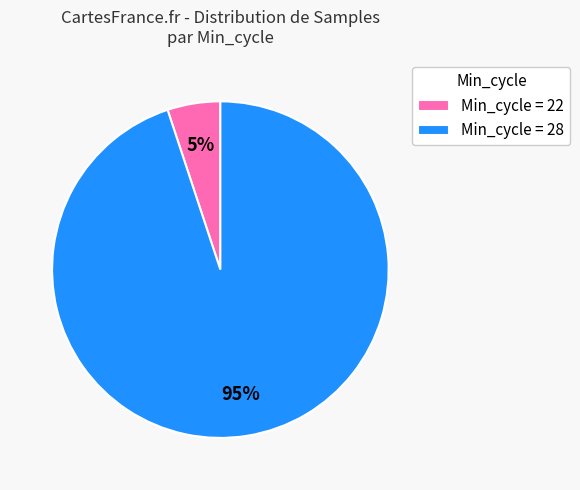

To the nearest percent, what portion does Min_cycle = 28 represent?

95%